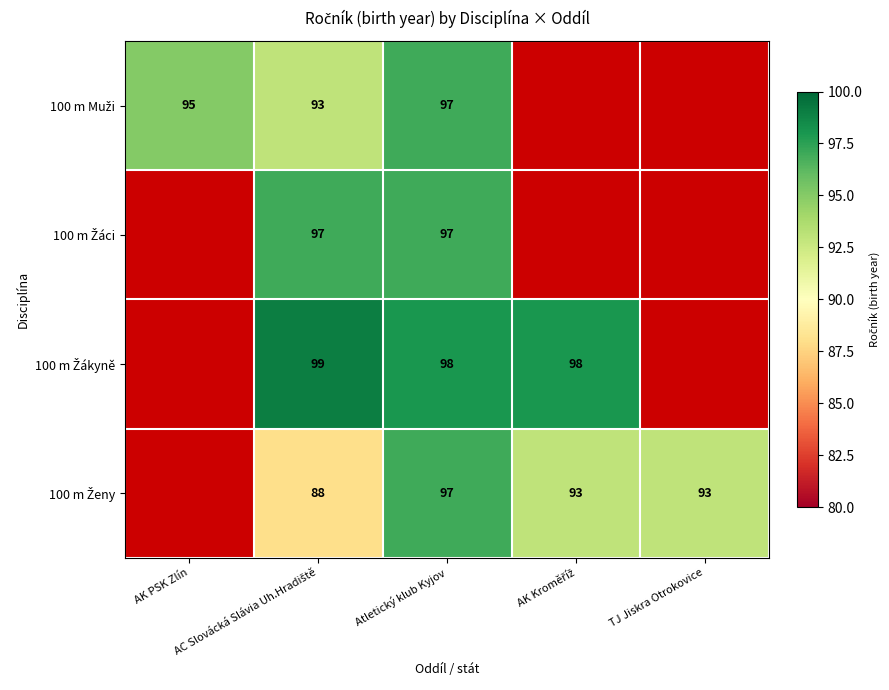

Is it true that 100 m Muži equals 164.5 at AC Slovácká Slávia Uh.Hradiště?

False